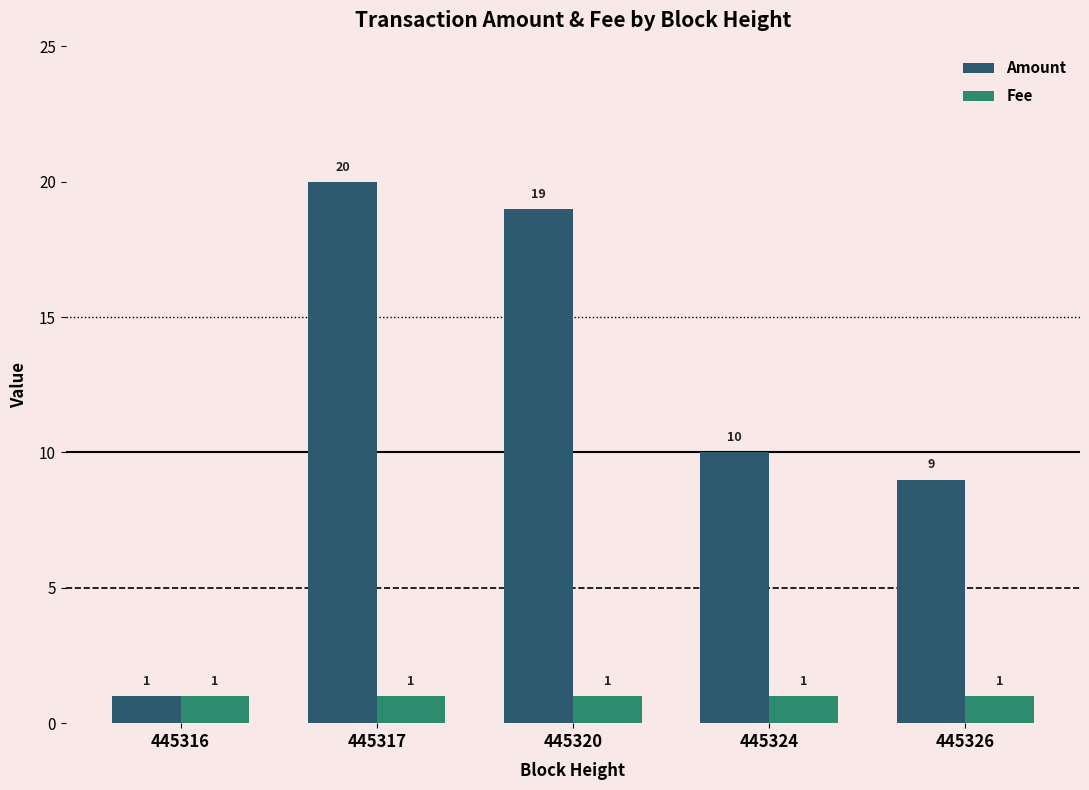

What value does the Amount series have at 445317, to the nearest 5?

20